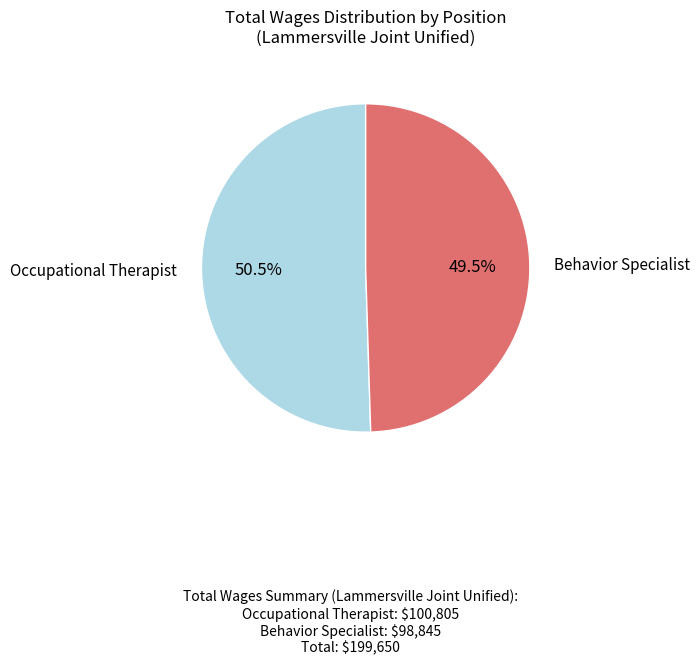

Is it true that Behavior Specialist is 62% of the pie?

False